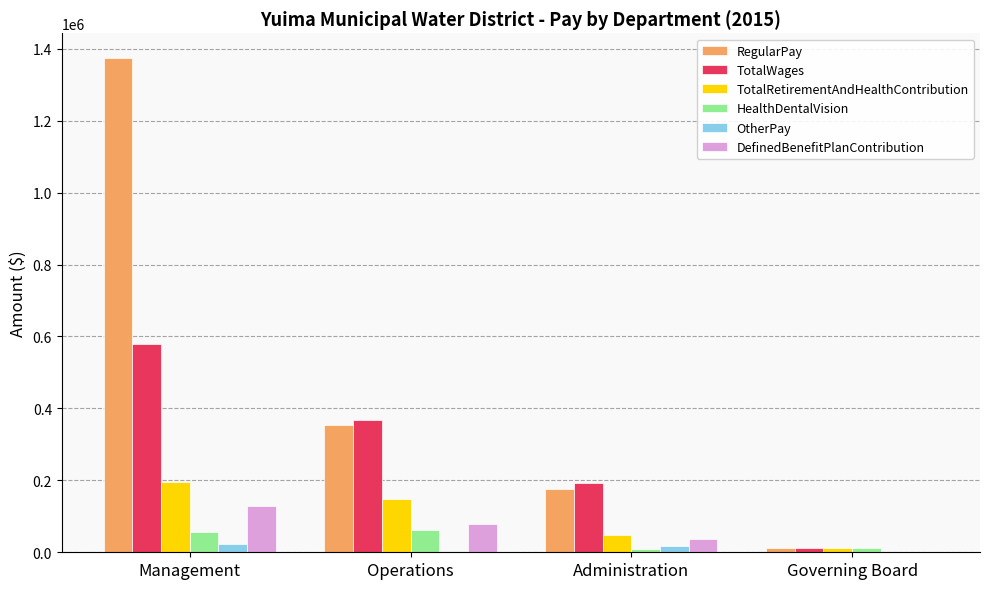

How many groups of bars are there?

4